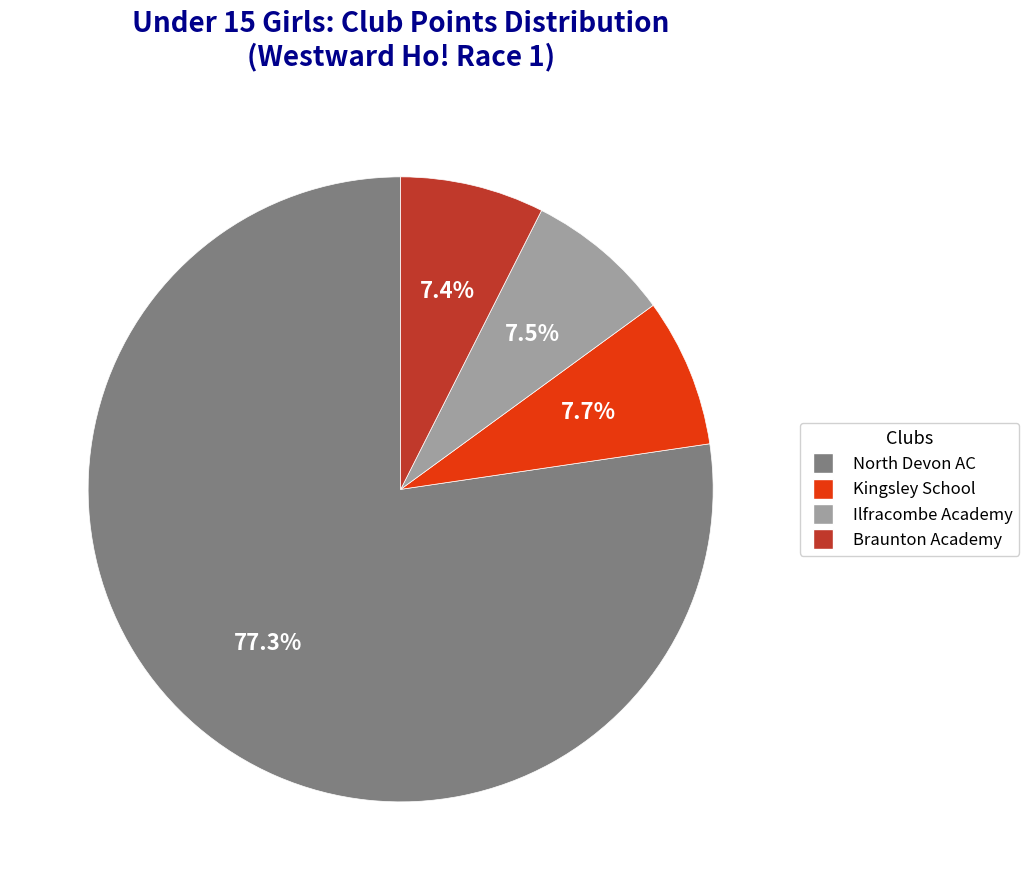

Which category has the biggest portion of the pie?

North Devon AC